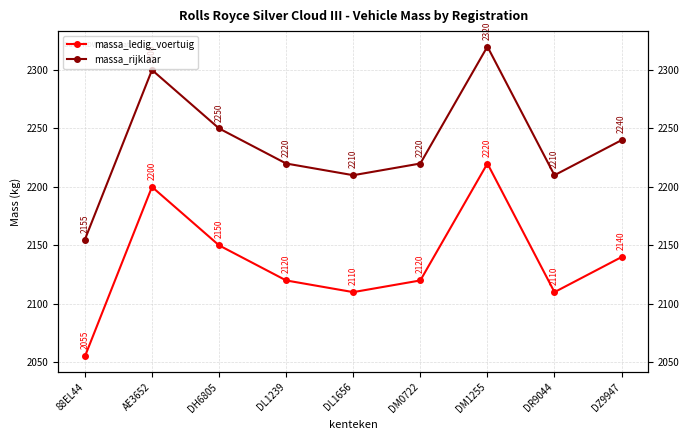

Reading left to right, what are all the values shown in this chart?

massa_ledig_voertuig: 2055	2200	2150	2120	2110	2120	2220	2110	2140
massa_rijklaar: 2155	2300	2250	2220	2210	2220	2320	2210	2240